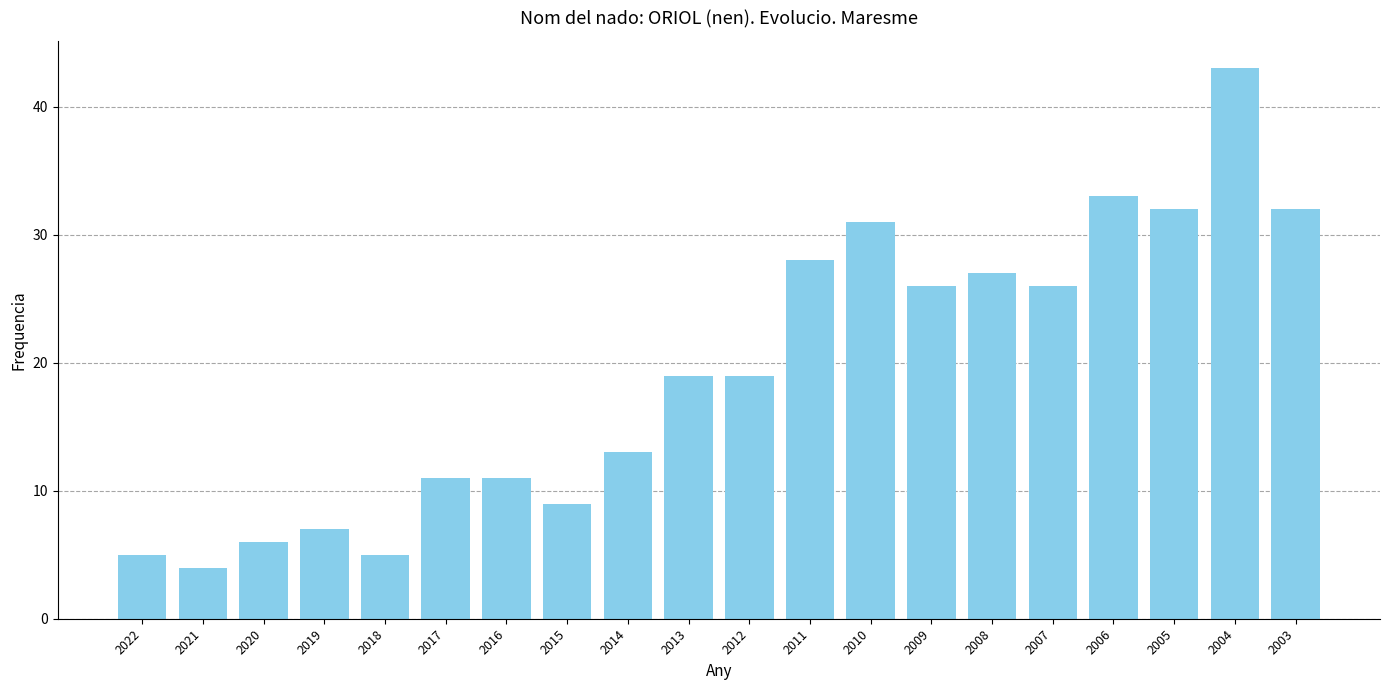

Which label corresponds to the largest value in the chart?

2004